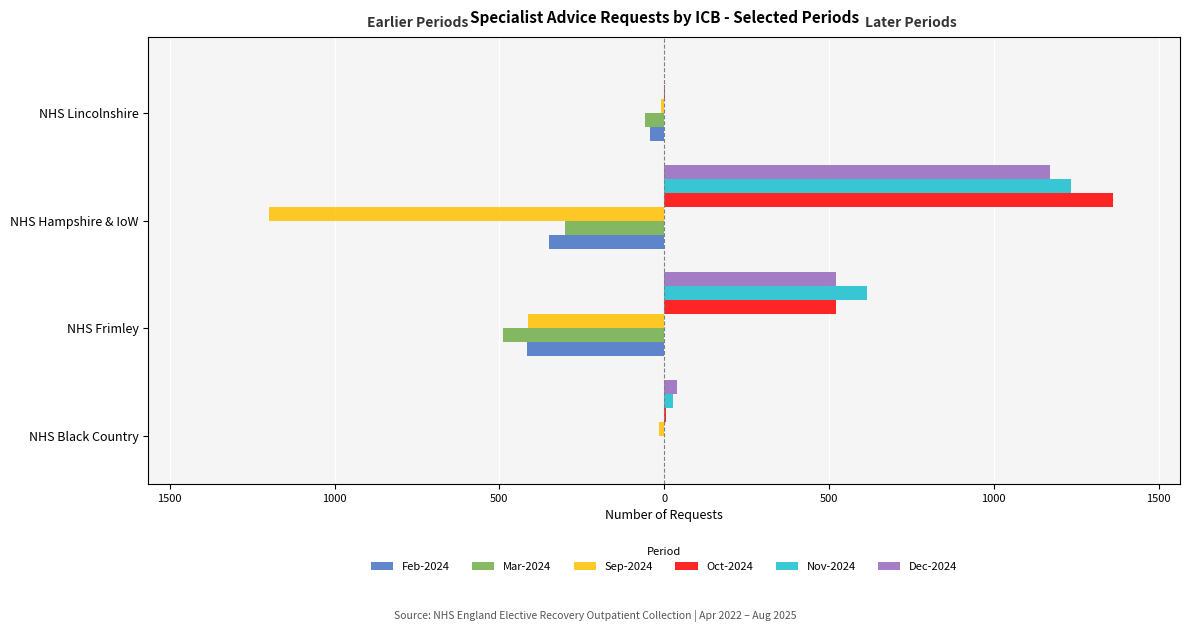

Reading right to left, transcribe all the data shown in this chart.

Feb-2024: -43	-350	-415	0
Mar-2024: -58	-301	-488	0
Sep-2024: -9	-1199	-414	-15
Oct-2024: 2	1361	522	7
Nov-2024: 0	1235	616	27
Dec-2024: 0	1170	520	40